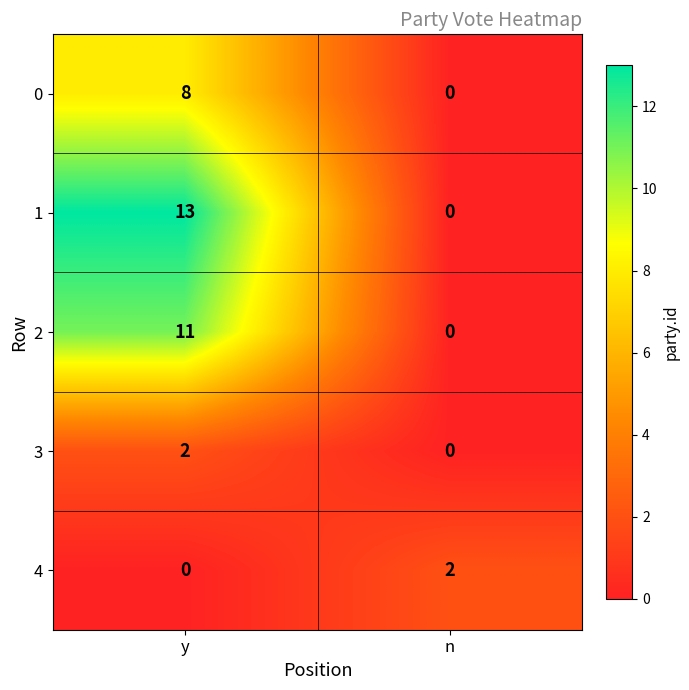

At which category is the sum across all series the highest?

y